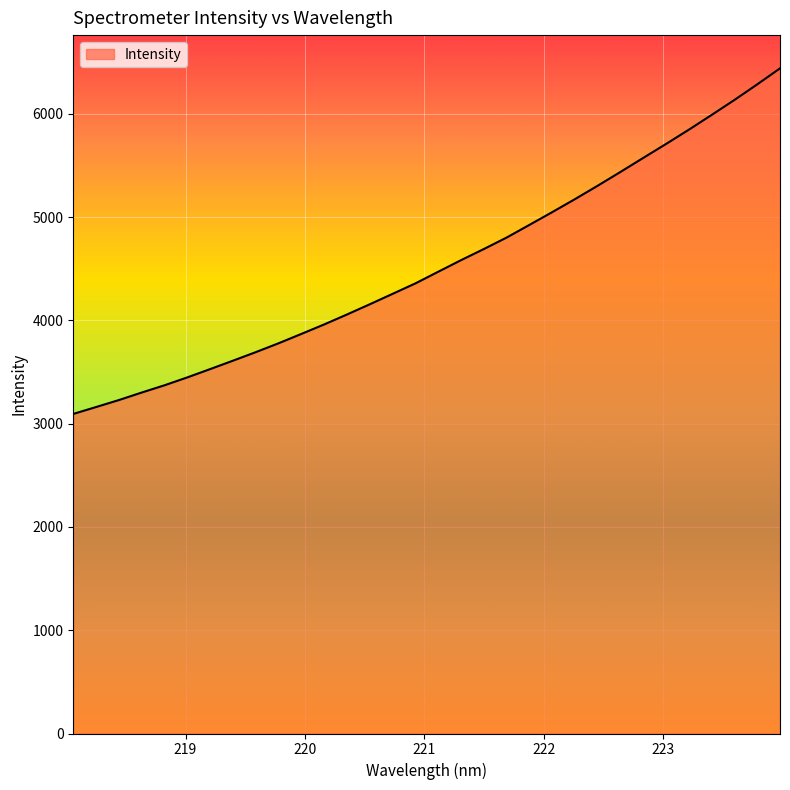

Count the number of data series in this chart.

1